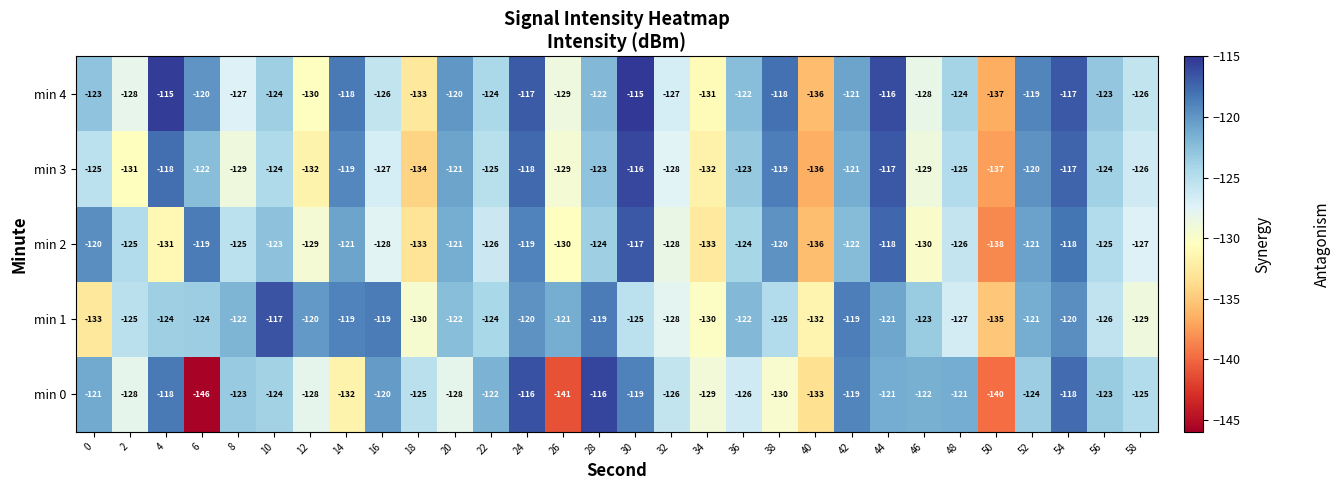

At which category does the chart reach its minimum across all series?

6